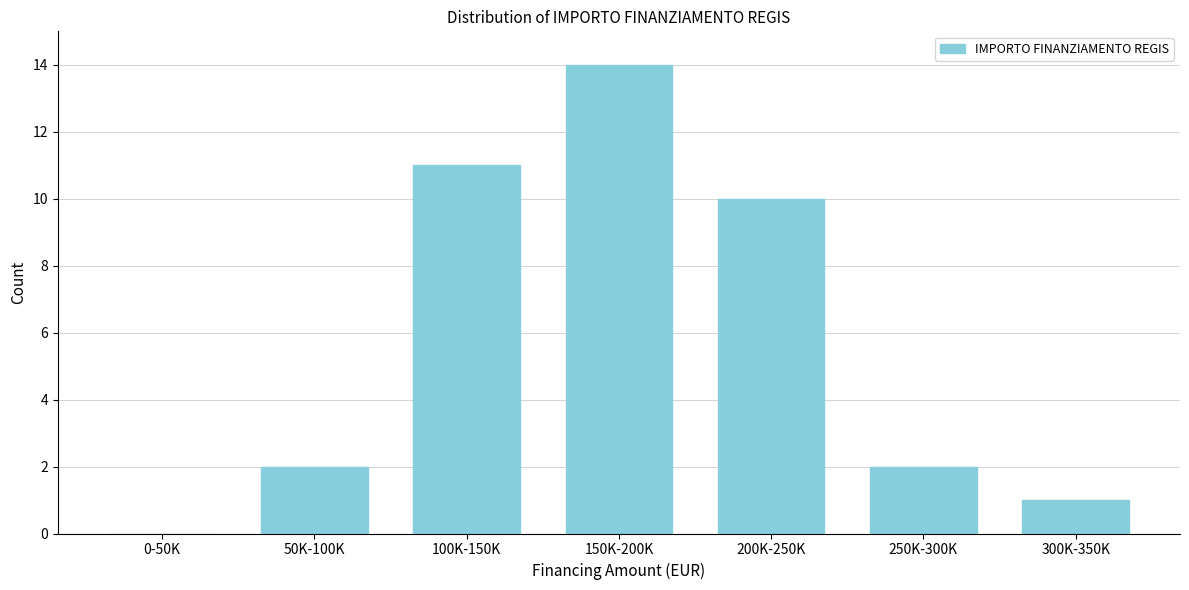

Reading left to right, extract all data points from this chart.

0-50K=0	50K-100K=2	100K-150K=11	150K-200K=14	200K-250K=10	250K-300K=2	300K-350K=1